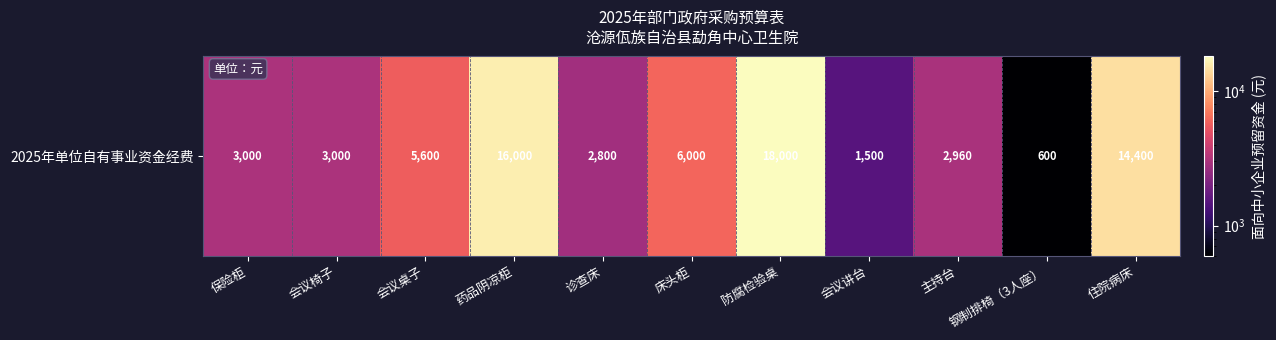

List the labels in order of value, largest first.

防腐检验桌, 药品阴凉柜, 住院病床, 床头柜, 会议桌子, 保险柜, 会议椅子, 主持台, 诊查床, 会议讲台, 钢制排椅（3人座）